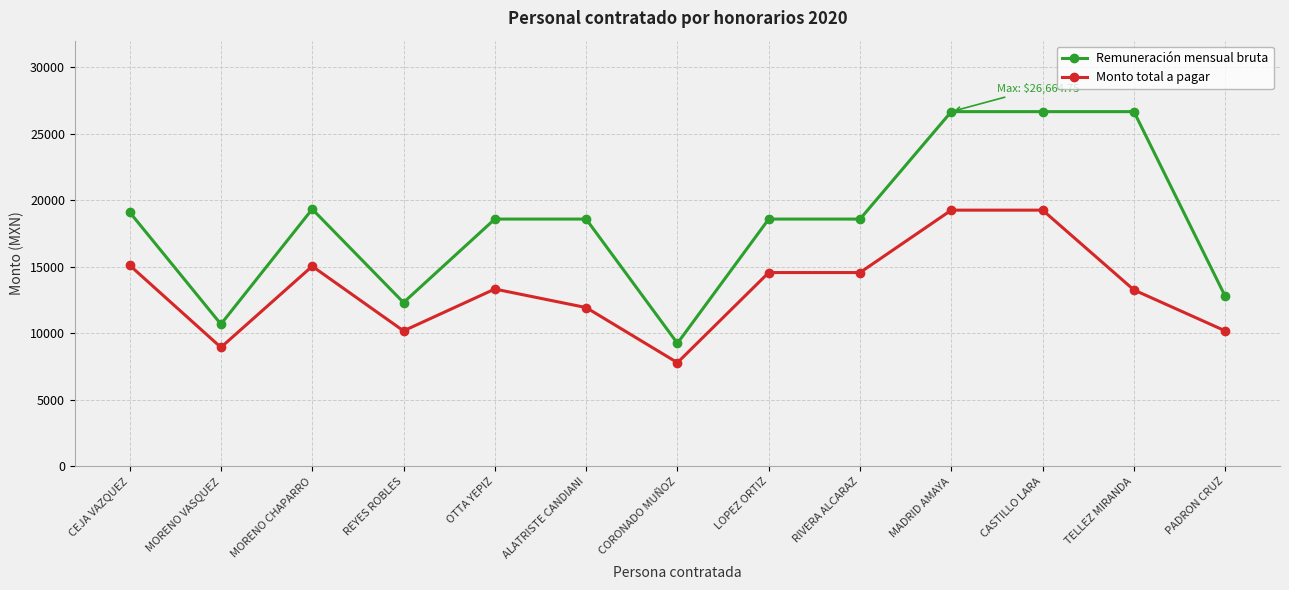

Where is the first local minimum for Remuneración mensual bruta?

MORENO VASQUEZ